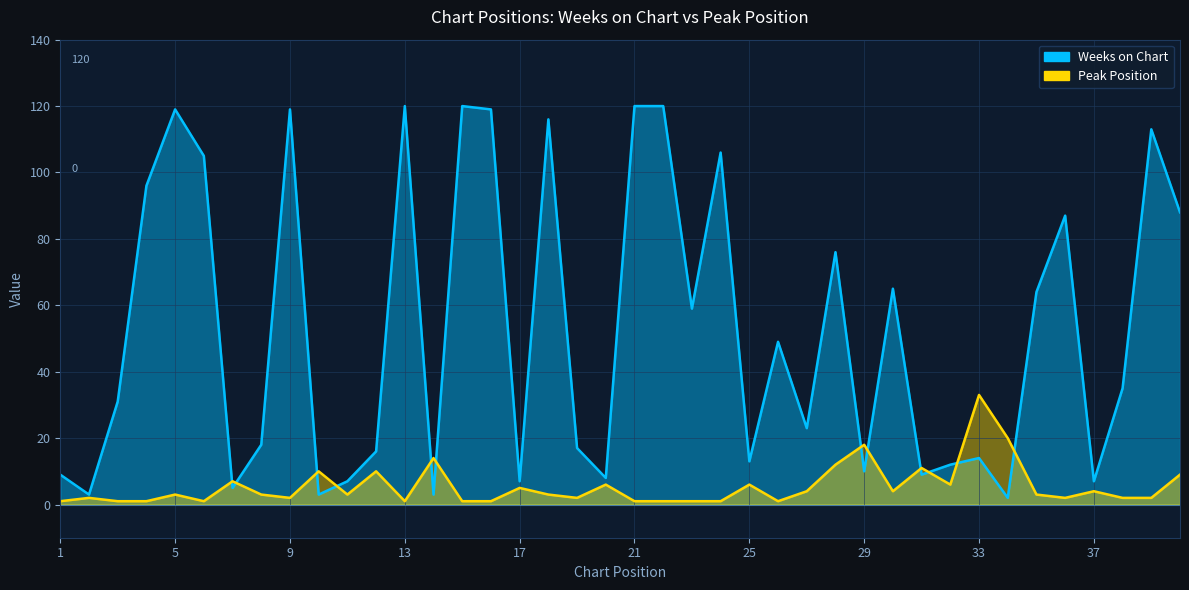

Count the number of data series in this chart.

2